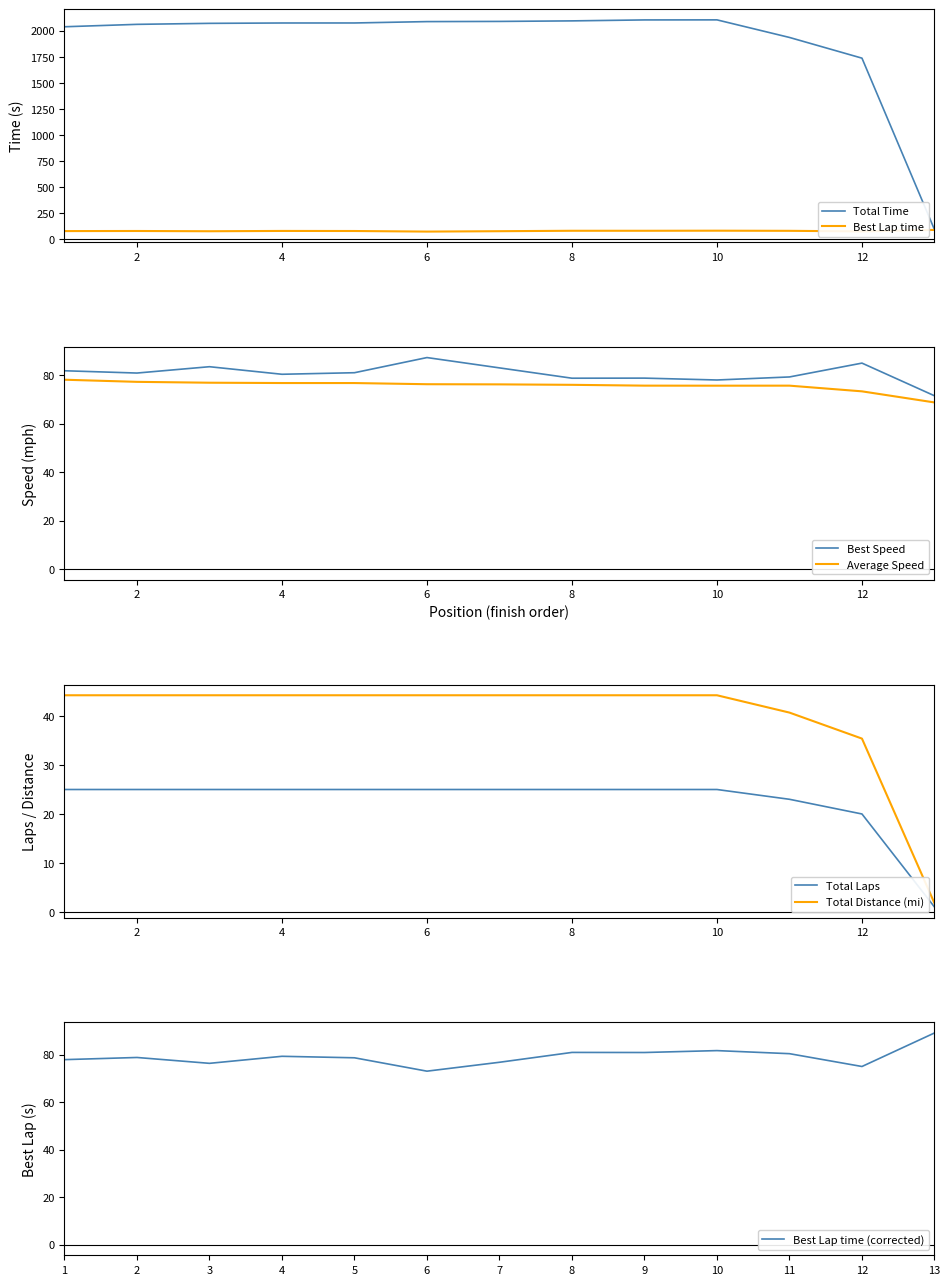

The value of Best Lap time at 10 is 81.7. True or false?

True